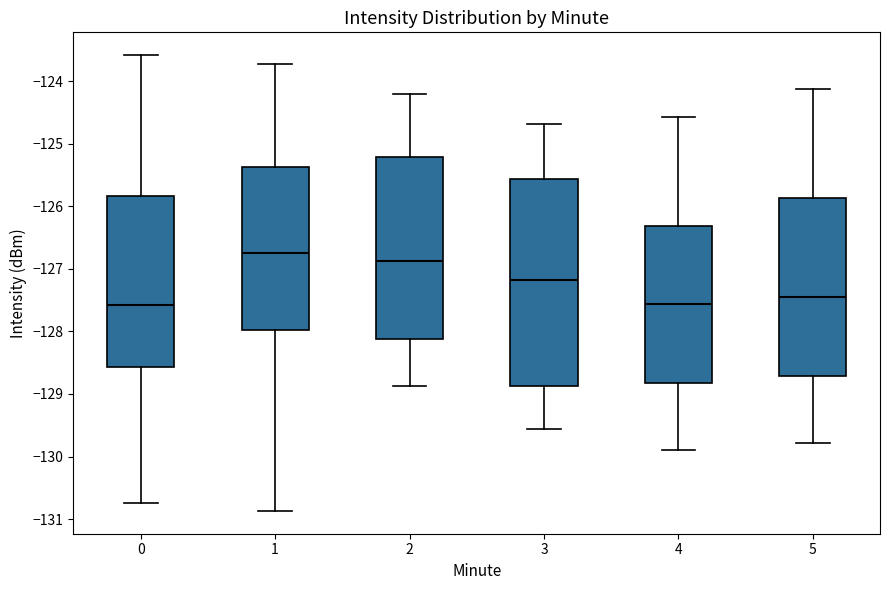

Which box's median line is the highest?

1